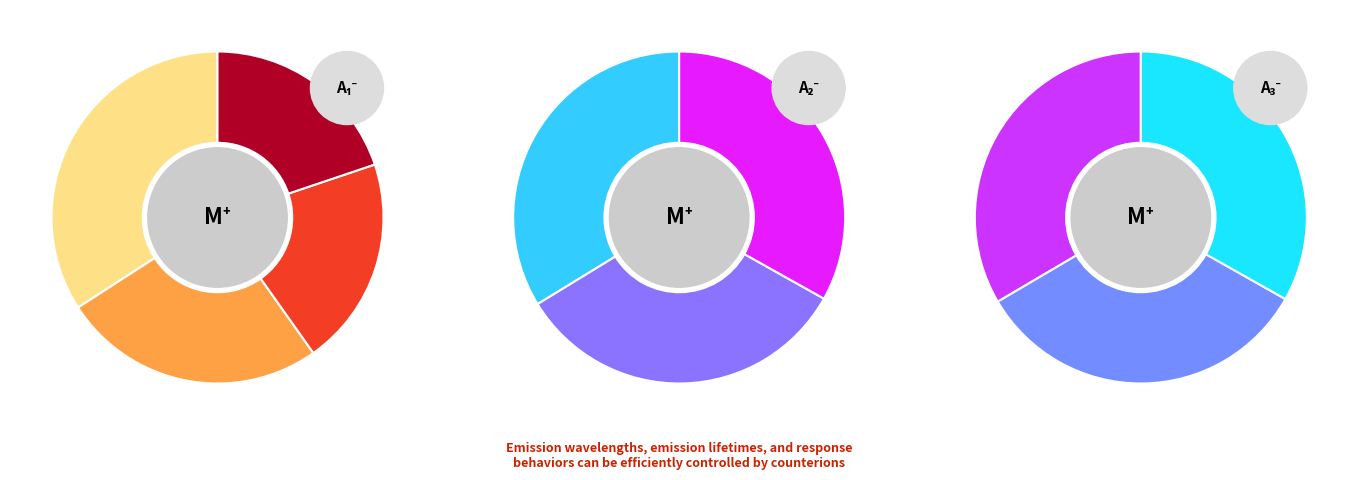

Does glucose metabolic process represent more than half of the total?

No